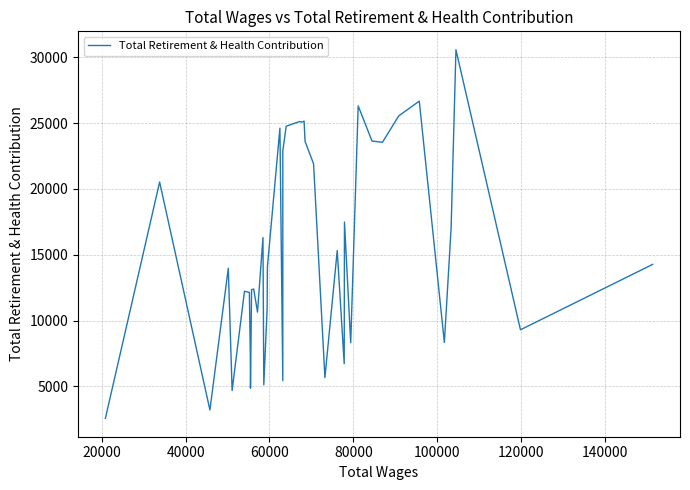

How many lines are shown in the chart?

1